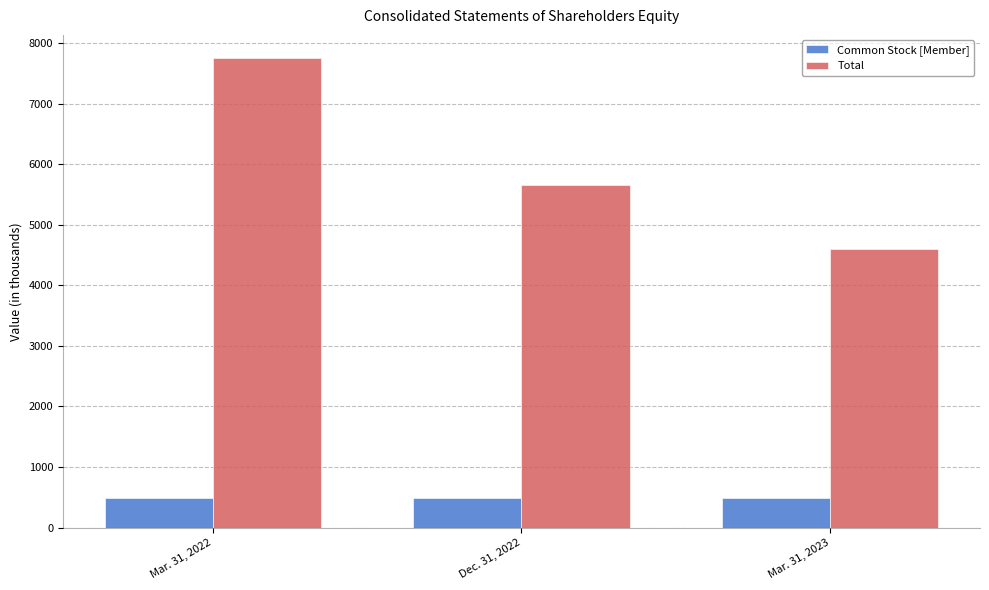

What is the approximate value of Total at Mar. 31, 2022, to the nearest 10?

7750